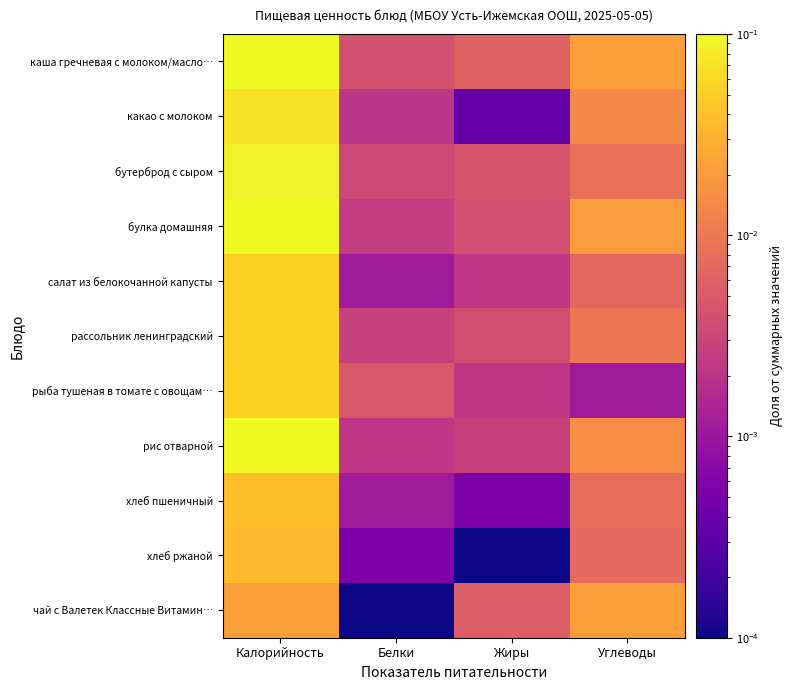

At Углеводы, list the series in order from smallest to largest.

рыба тушеная в томате с овощам…, салат из белокочанной капусты, хлеб ржаной, хлеб пшеничный, бутерброд с сыром, рассольник ленинградский, какао с молоком, рис отварной, булка домашняя, чай с Валетек Классные Витамин…, каша гречневая с молоком/масло…